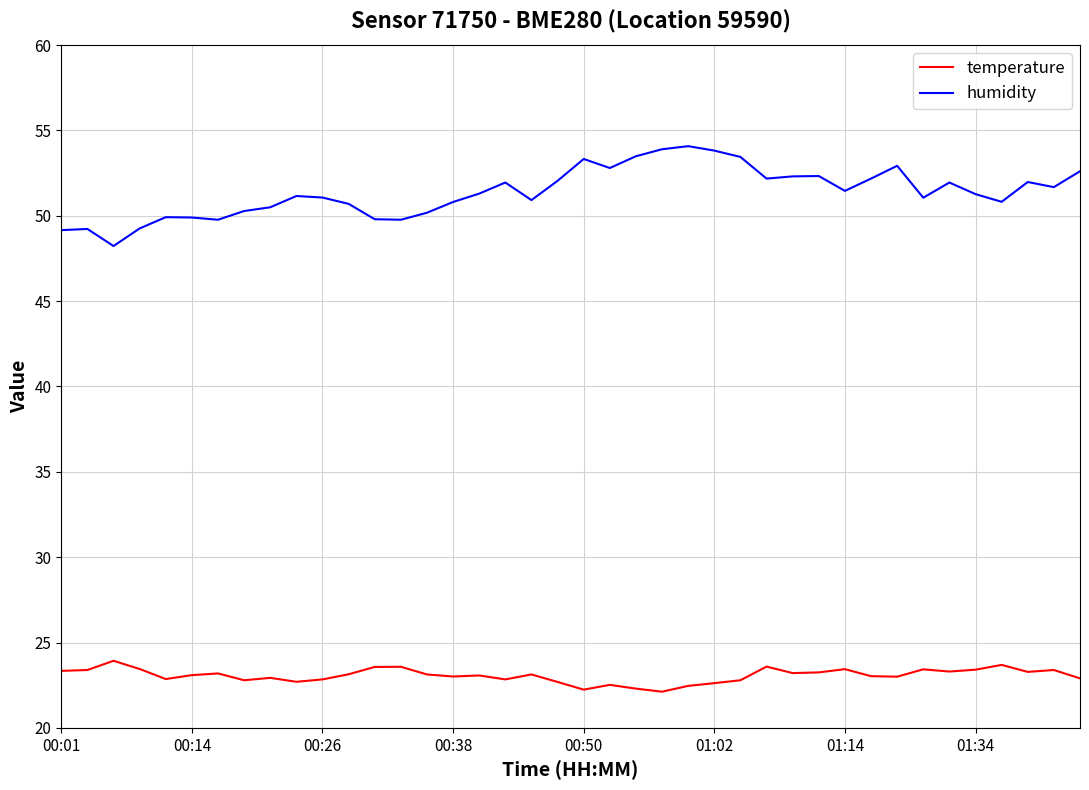

True or false: temperature and humidity cross at least once.

False